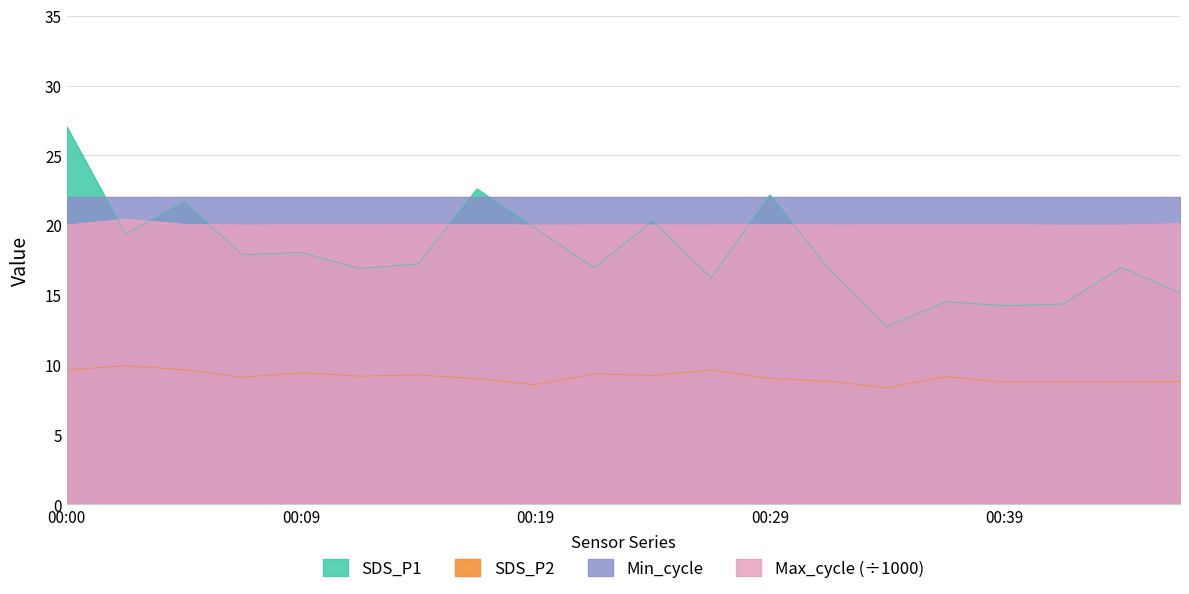

Where is Max_cycle nearest to the value 20?

00:19